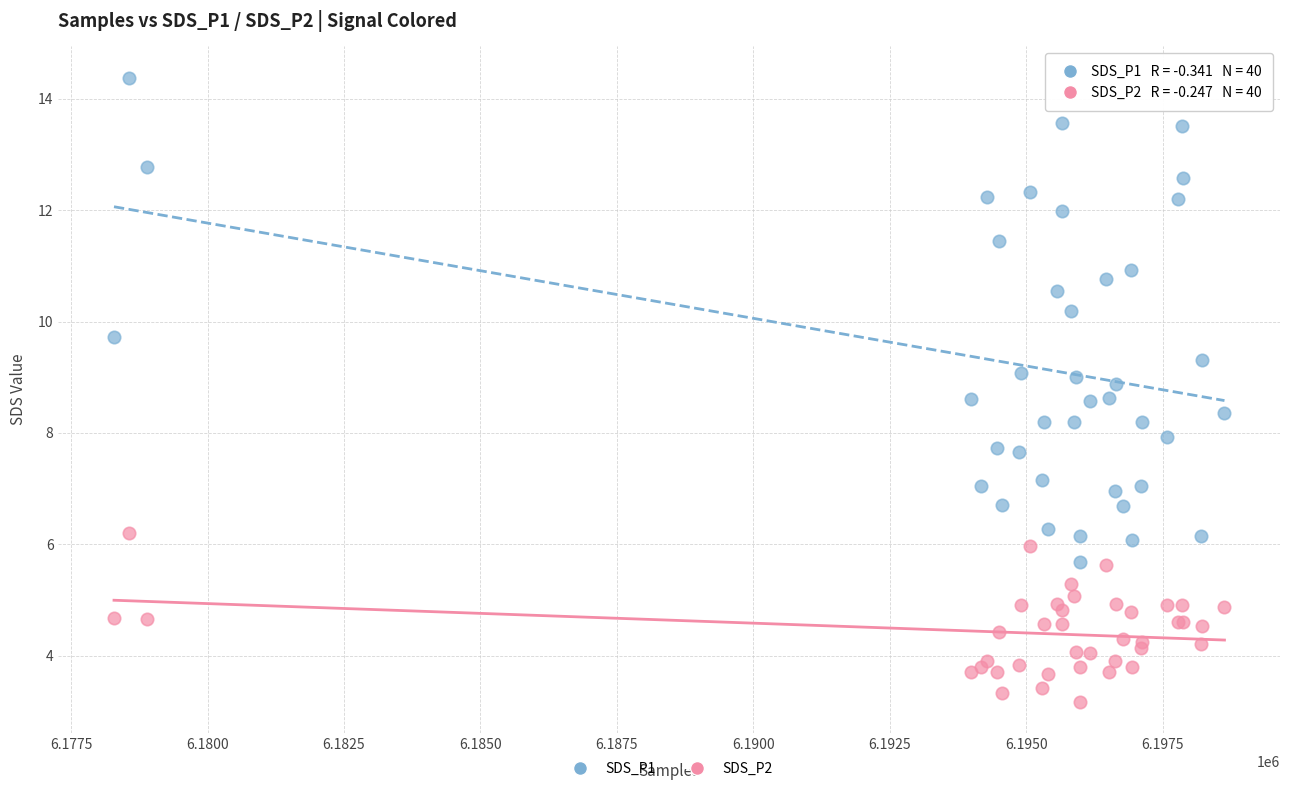

Which series contains the highest Y value?

SDS_P1